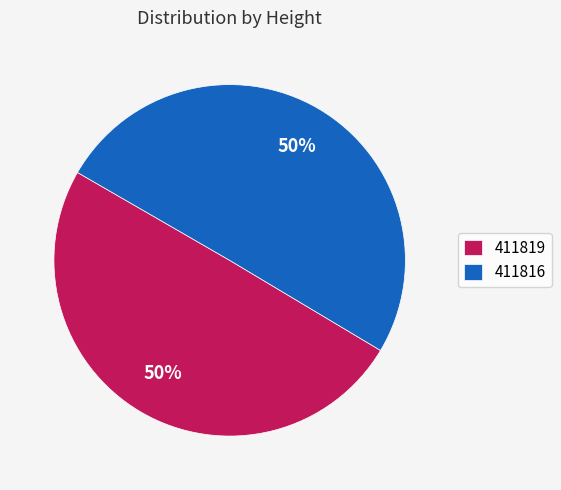

Do 411816 and 411819 together represent more than half of the pie?

Yes